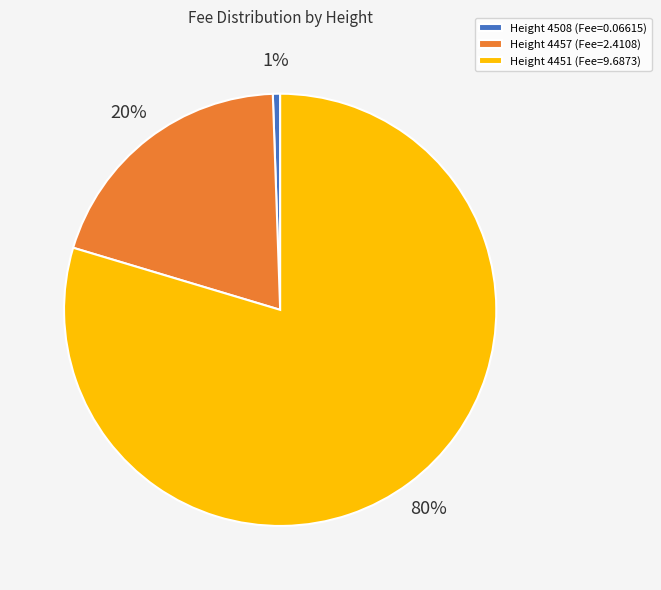

Do Height 4451 (Fee=9.6873) and Height 4508 (Fee=0.06615) together represent more than half of the pie?

Yes